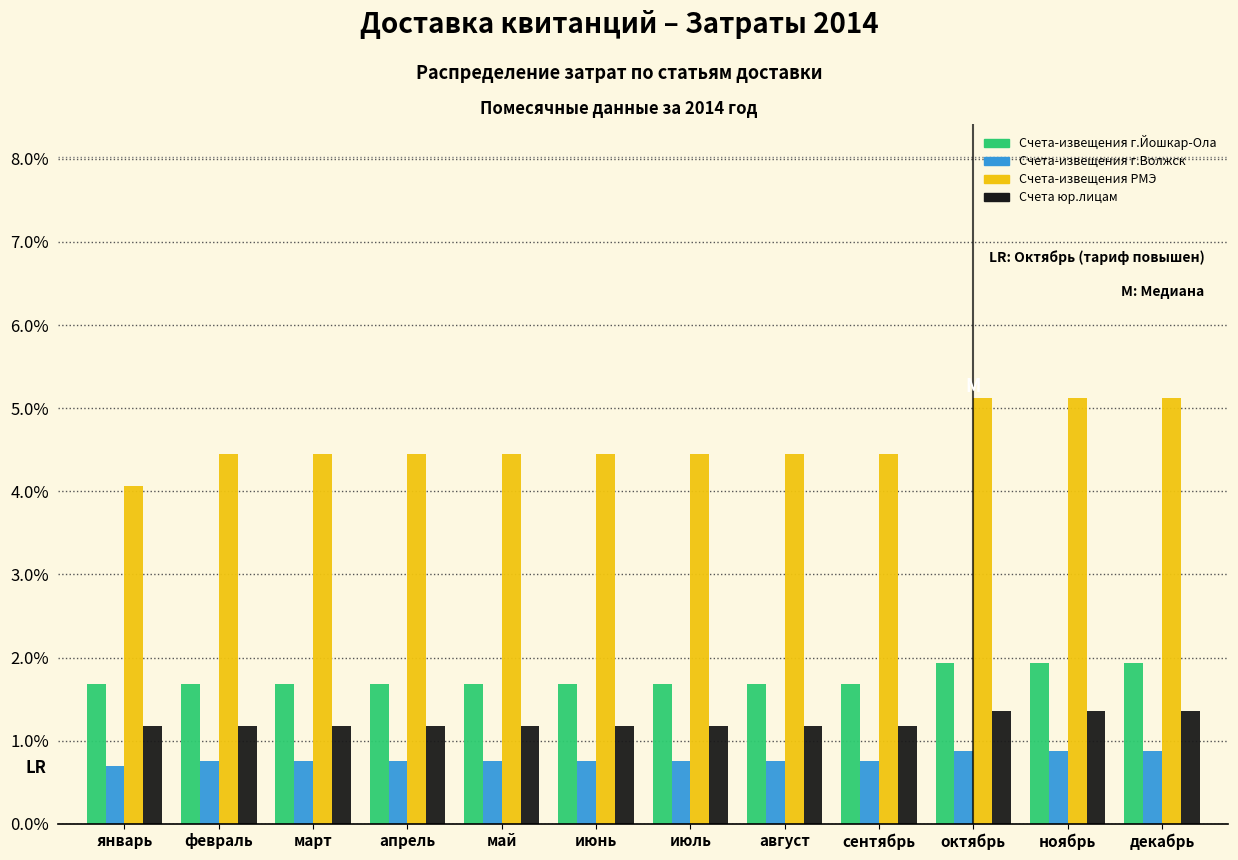

True or false: Счета-извещения г.Волжск has a value of 0.8 at июль.

True